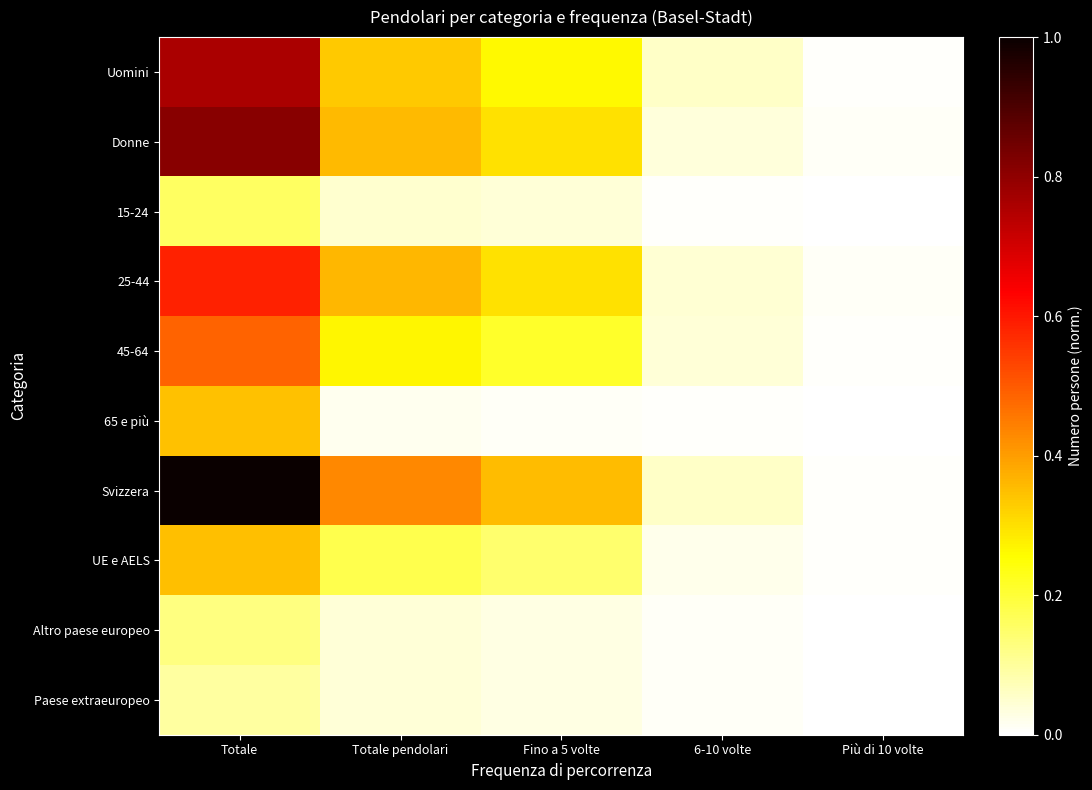

Rank the series by their maximum value, from highest to lowest.

Svizzera, Donne, Uomini, 25-44, 45-64, UE e AELS, 65 e più, 15-24, Altro paese europeo, Paese extraeuropeo